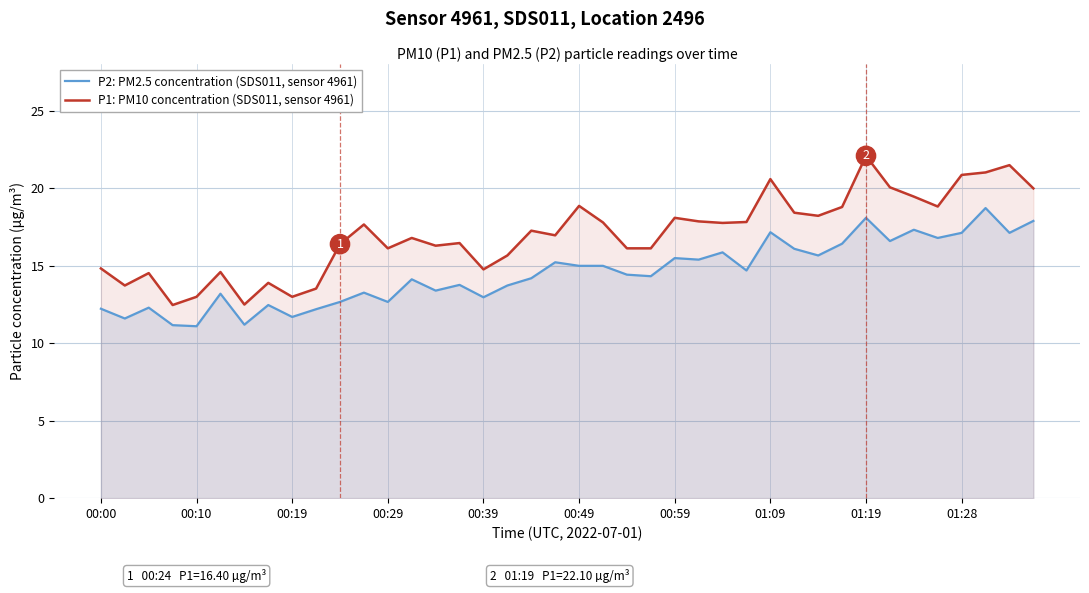

The P2: PM2.5 concentration (SDS011, sensor 4961) series shows 20.3 at 00:00. True or false?

False